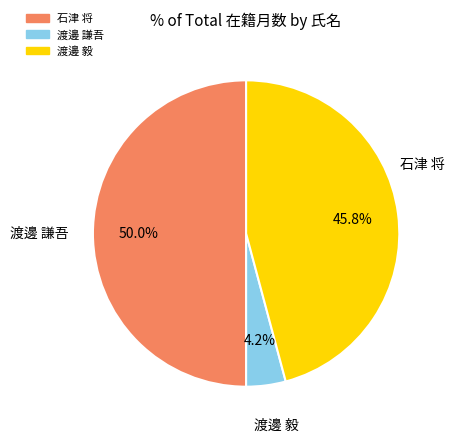

True or false: 石津 将 accounts for 50% of the total.

True